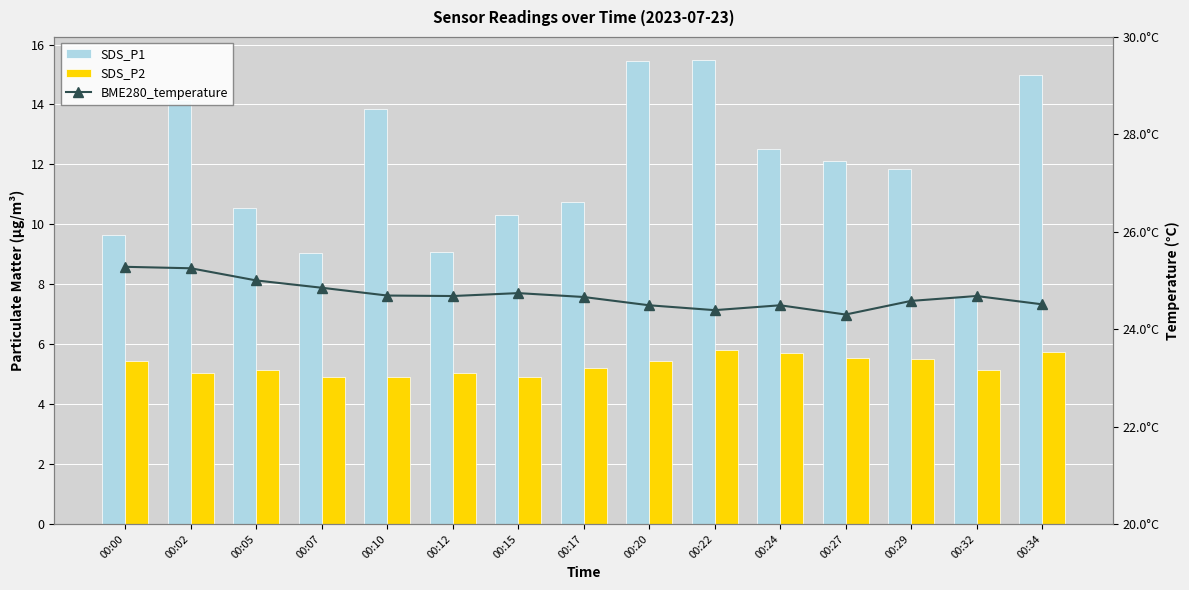

Rank the series by their average value, from lowest to highest.

SDS_P2, SDS_P1, BME280_temperature